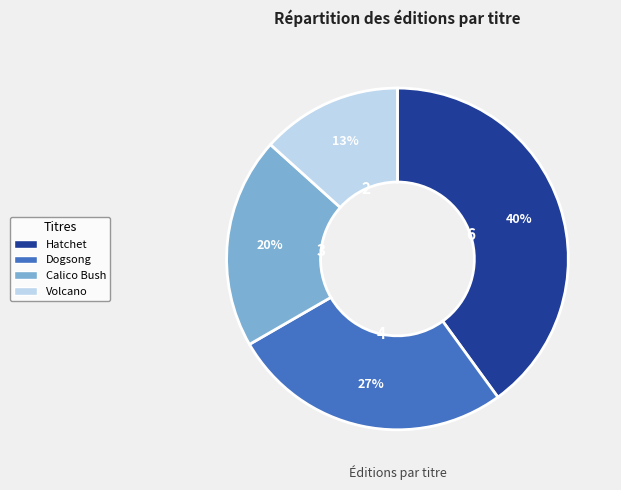

Which category has the smallest portion of the pie?

Volcano